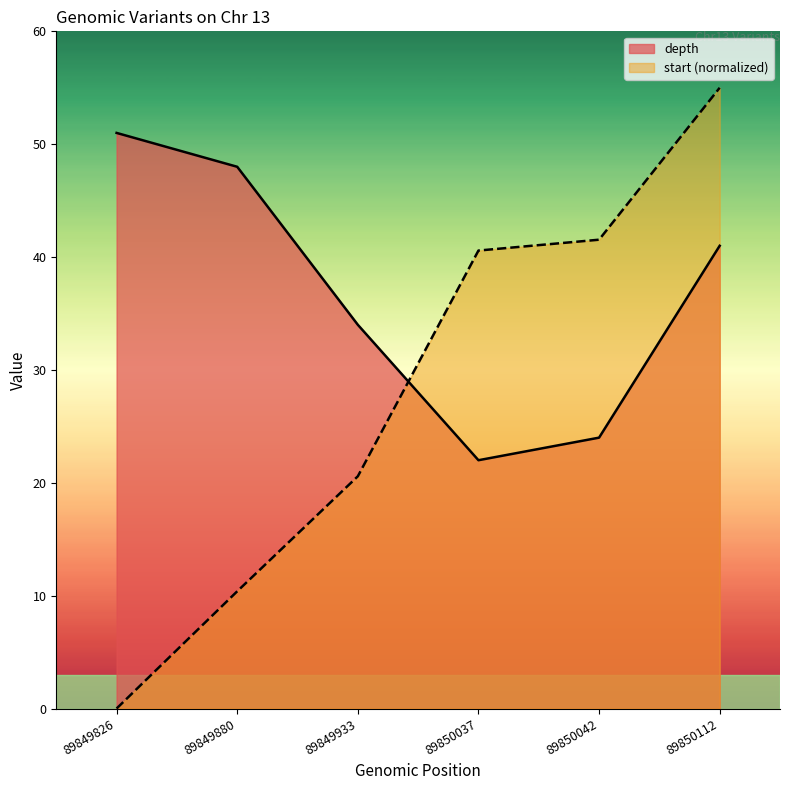

What is the total value across all series at 89850037?

62.6